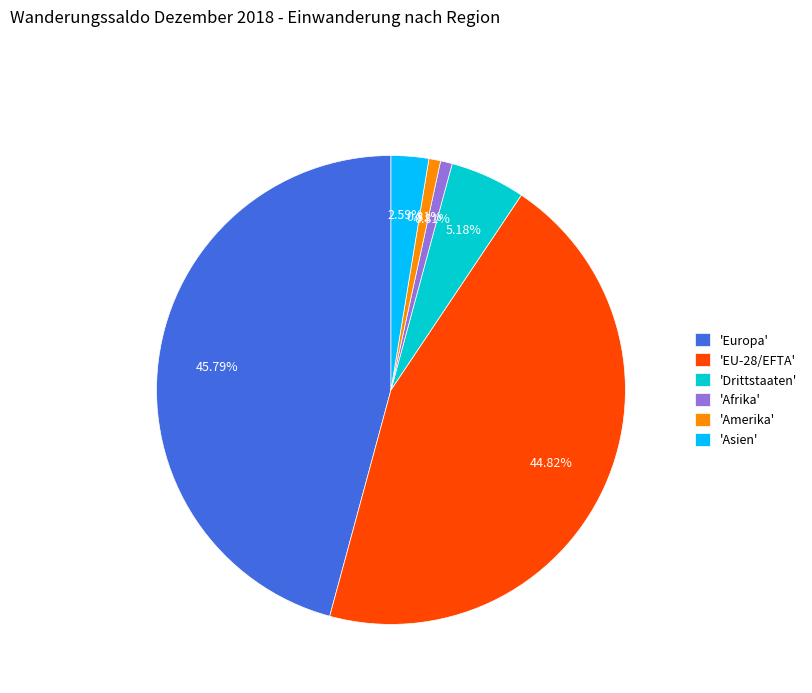

To the nearest percent, what is the difference between the largest and smallest slice percentages?

45%